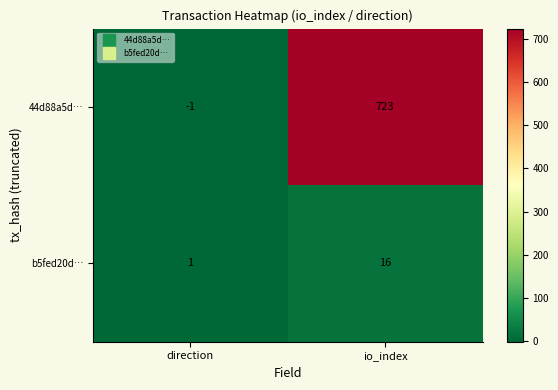

What is the difference between the maximum and minimum values in the 44d88a5d… series?

724